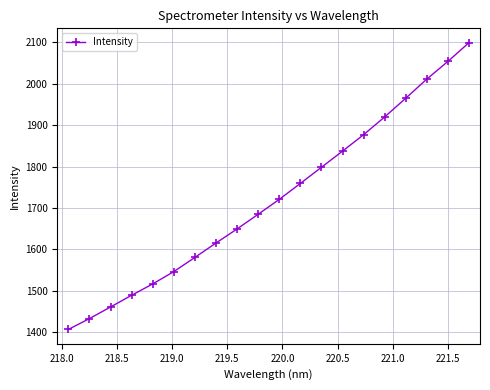

What is the minimum value shown in the chart?

1407.1